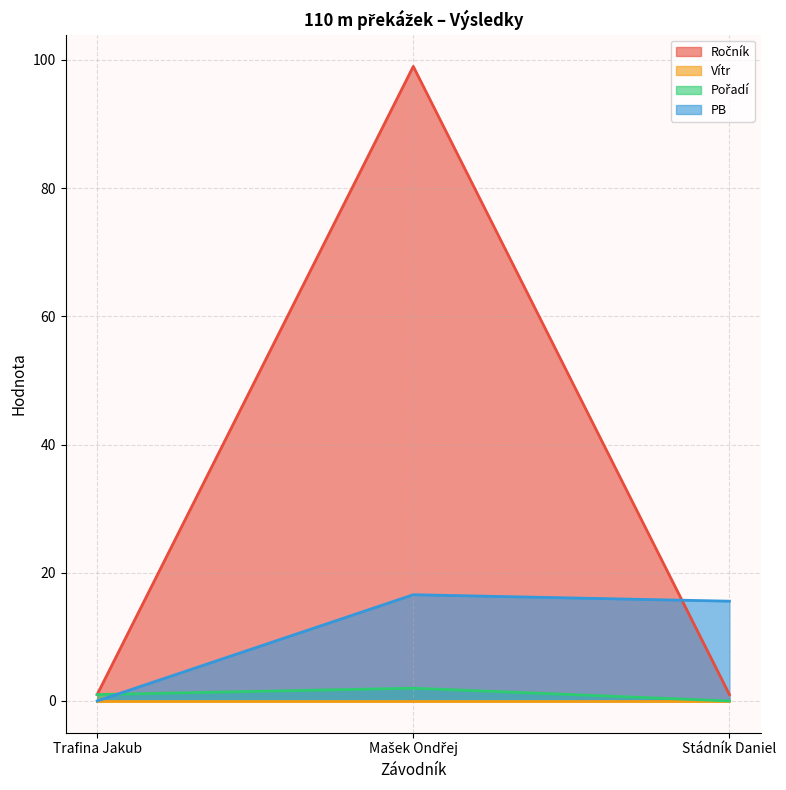

Does the chart display data point markers on the line(s)?

No